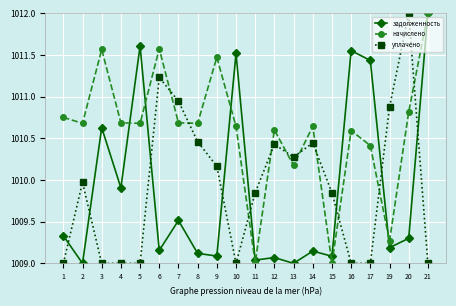

What is the value of the задолженность point at the 7th from the left?

1009.5